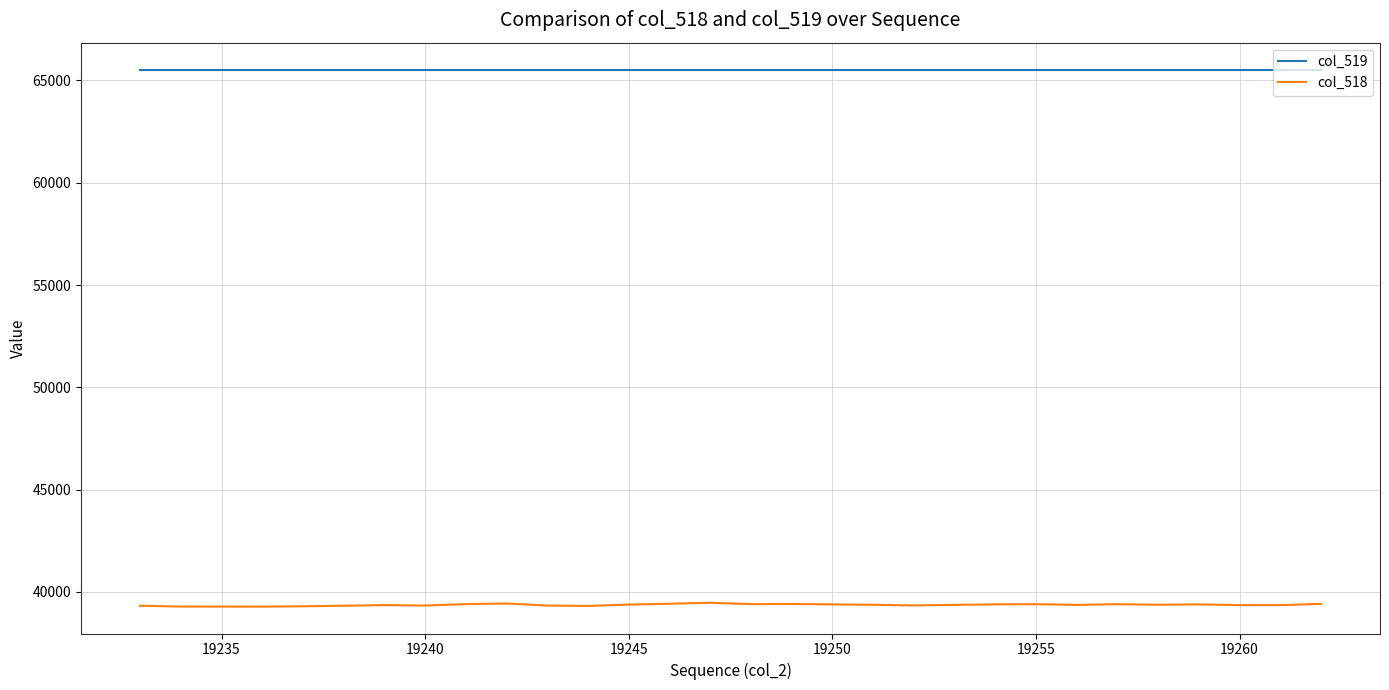

Which series has the largest range (max minus min)?

col_518